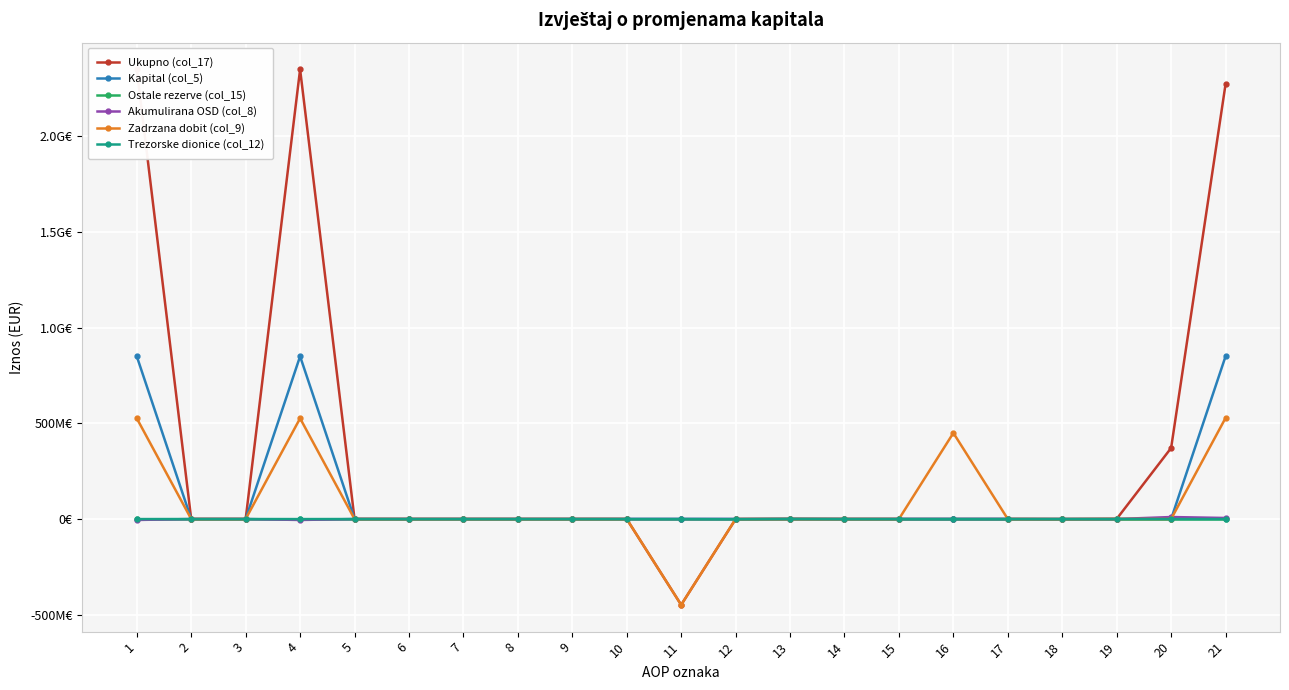

Reading left to right, list all the values displayed in this chart.

Ukupno (col_17): 2349045131	0	-6570	2349038561	197967	0	0	0	0	0	-448338737	-687500	773047	0	0	0	0	-971014	563665	371121439	2271697428
Kapital (col_5): 850068233	0	0	850068233	0	0	0	0	0	0	0	0	0	0	0	0	0	0	0	0	850068233
Ostale rezerve (col_15): 0	0	0	0	0	0	0	0	0	0	0	0	0	0	0	0	0	0	0	0	0
Akumulirana OSD (col_8): -4906307	0	-6570	-4912877	0	0	0	0	0	0	0	0	0	0	0	0	0	0	0	10422093	5509216
Zadrzana dobit (col_9): 526085074	0	0	526085074	0	0	0	0	0	0	-448338737	0	0	0	0	449641499	0	0	563665	0	527951501
Trezorske dionice (col_12): -268442	0	0	-268442	0	0	0	0	0	0	0	-687500	773047	0	0	0	0	0	0	0	-182895